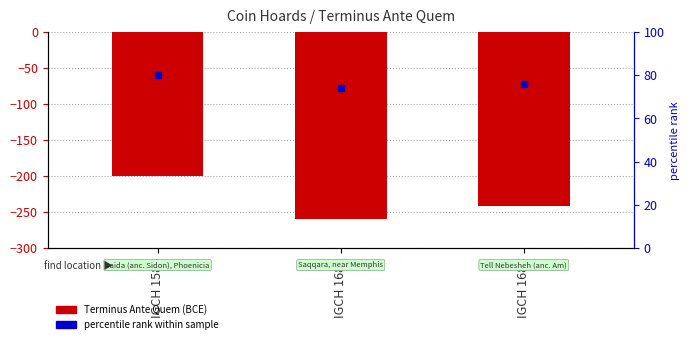

What is the change in value from IGCH 1586 to IGCH 1688?

-42